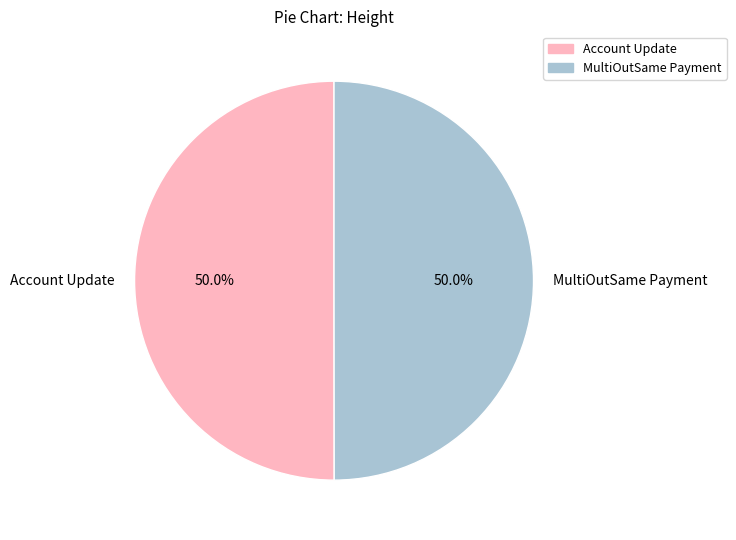

What is the ratio of the value at MultiOutSame Payment to the value at Account Update?

1.0